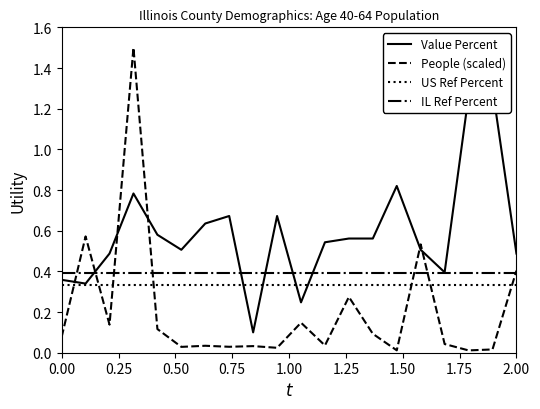

What is the value of the IL Ref Percent point at the 8th from the left?

0.4